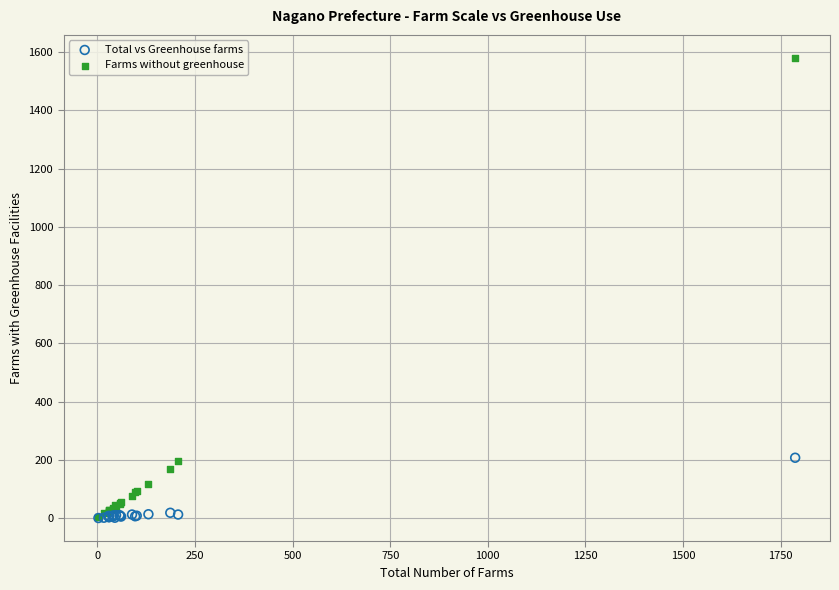

Which series has the widest spread of Y values?

Farms without greenhouse